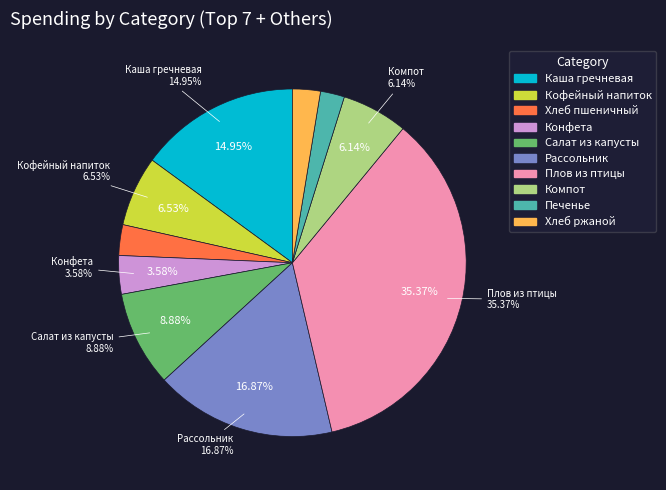

To the nearest percent, what is the difference between the largest and smallest slice percentages?

33%